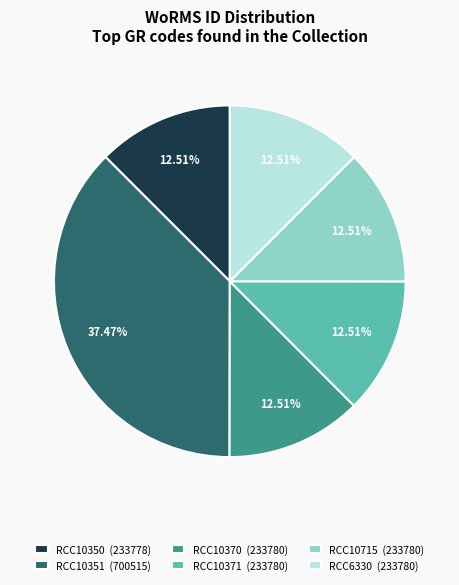

True or false: RCC10350 accounts for 13% of the total.

True